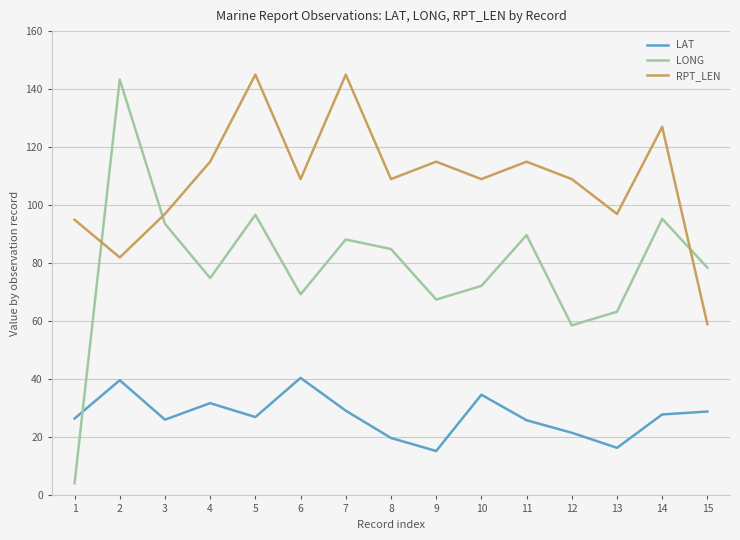

What is the sum of the RPT_LEN values at 12 and 14?

236.0